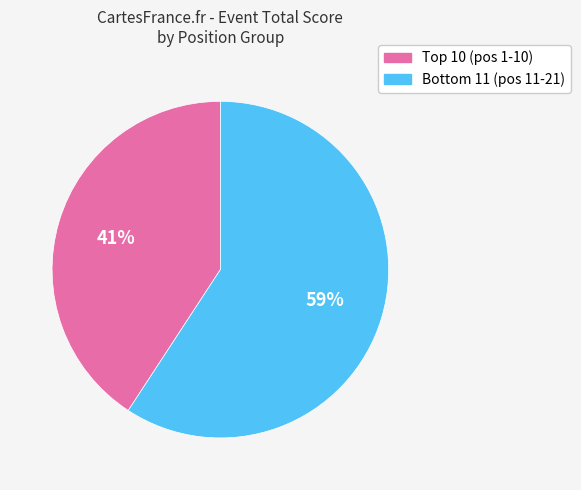

Which category has the biggest portion of the pie?

Bottom 11 (pos 11-21)